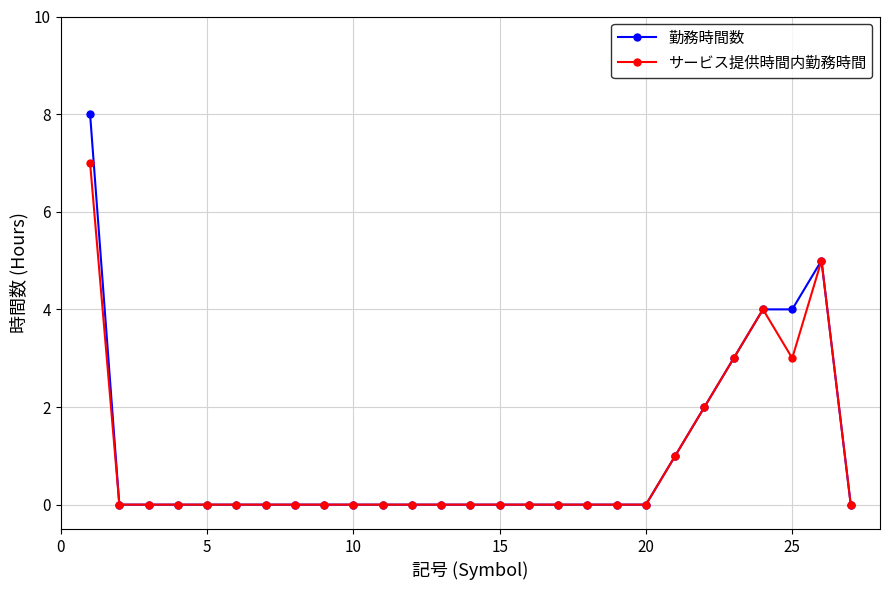

What is the average value of the 勤務時間数 series?

1